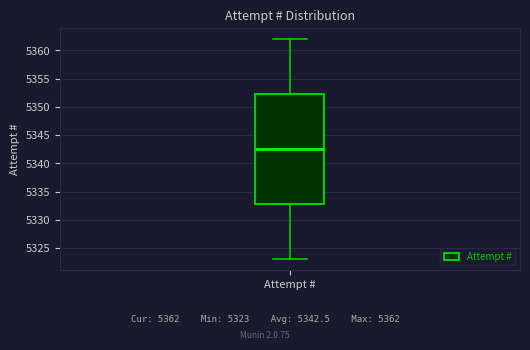

Read this box plot against the y-axis: the position of the median line, the range covered by the box, and the ends of both whiskers. The values are not printed on the chart, so give them approximately, as read against the axis.

median 5342.5, box 5333.0 to 5352.5, whiskers 5323.0 to 5362.0